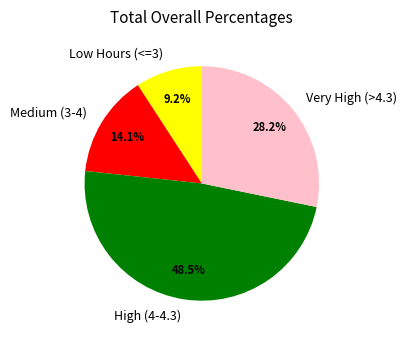

How many slices are in this pie chart?

4